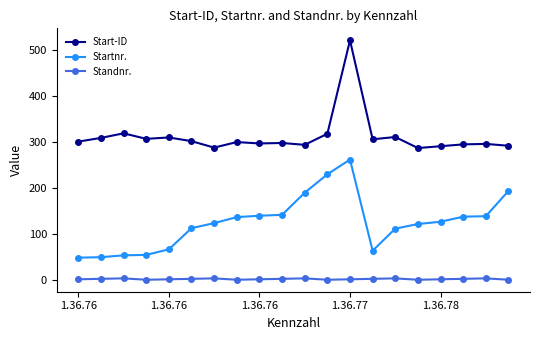

True or false: Start-ID and Startnr. cross at least once.

False